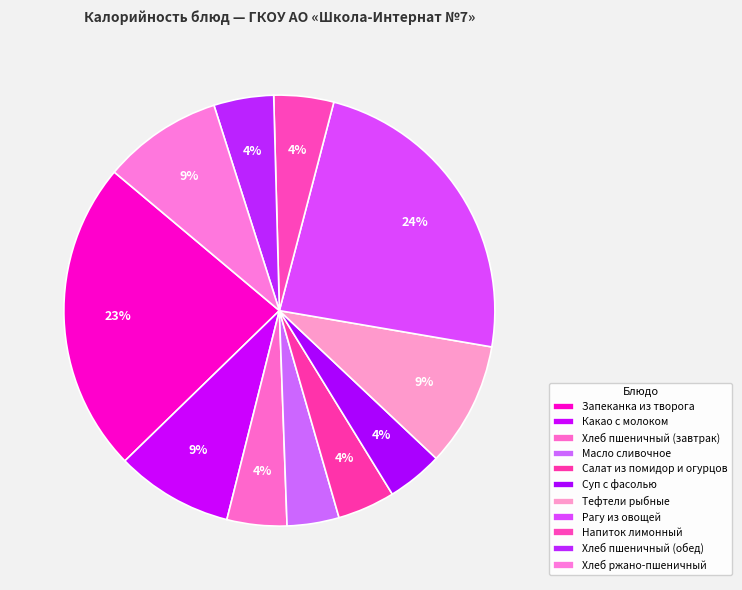

To the nearest percent, what is the combined percentage of Рагу из овощей and Масло сливочное?

28%